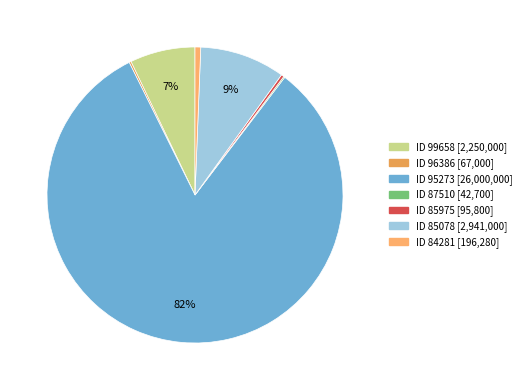

How many segments does this pie chart have?

7